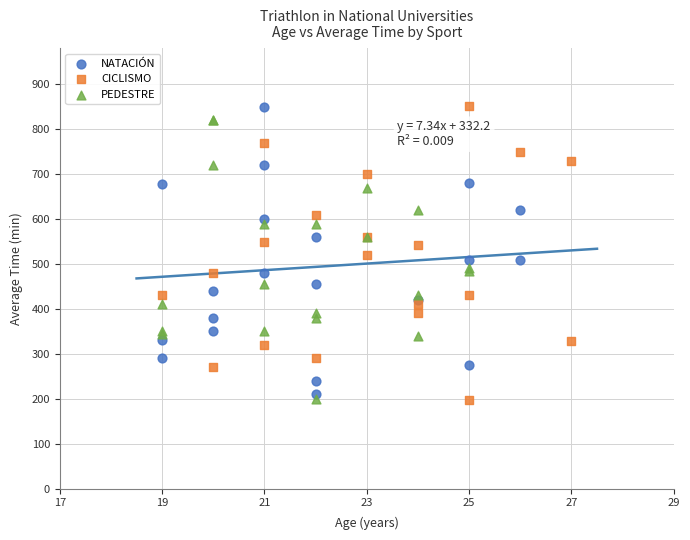

What are all the series names shown in the legend?

NATACIÓN, CICLISMO, PEDESTRE